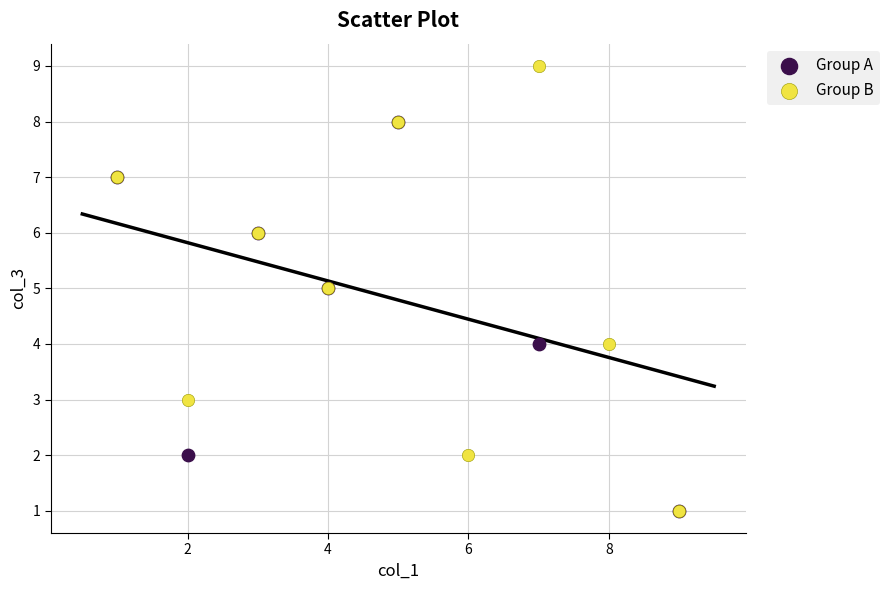

Which series reaches the maximum Y coordinate?

Group B